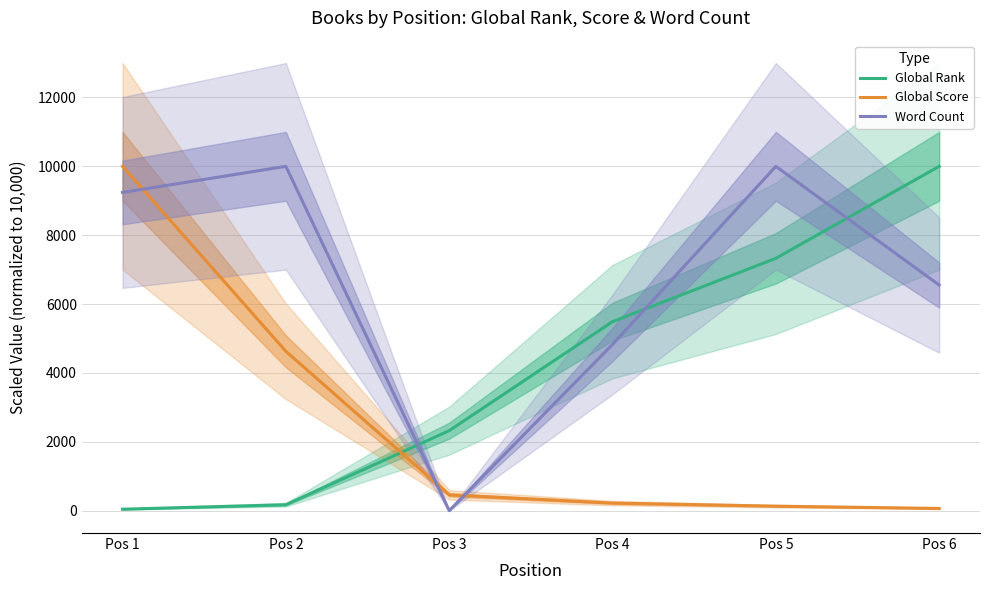

Between Pos 4 and Pos 3, which is larger?

Pos 4